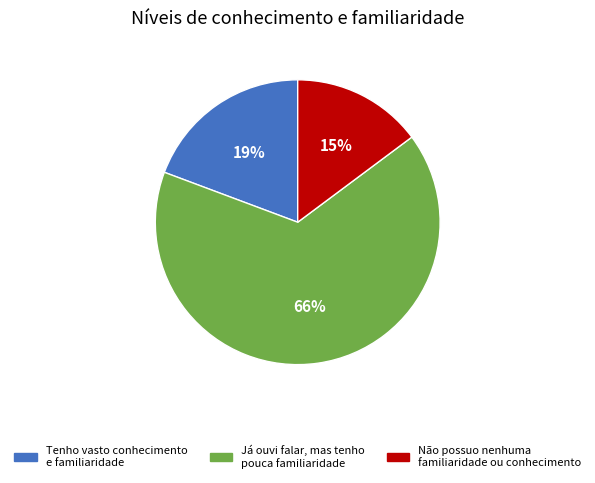

Rank the categories by value from highest to lowest.

Já ouvi falar, mas tenho pouca familiaridade, Tenho vasto conhecimento e familiaridade, Não possuo nenhuma familiaridade ou conhecimento